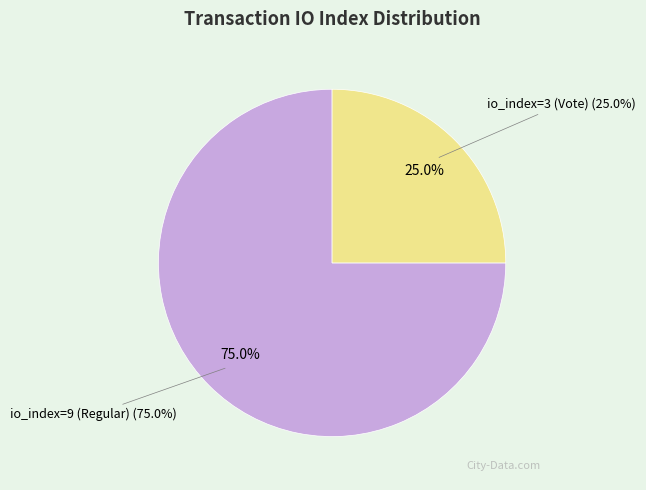

Which slice is the smallest?

io_index=3 (Vote)